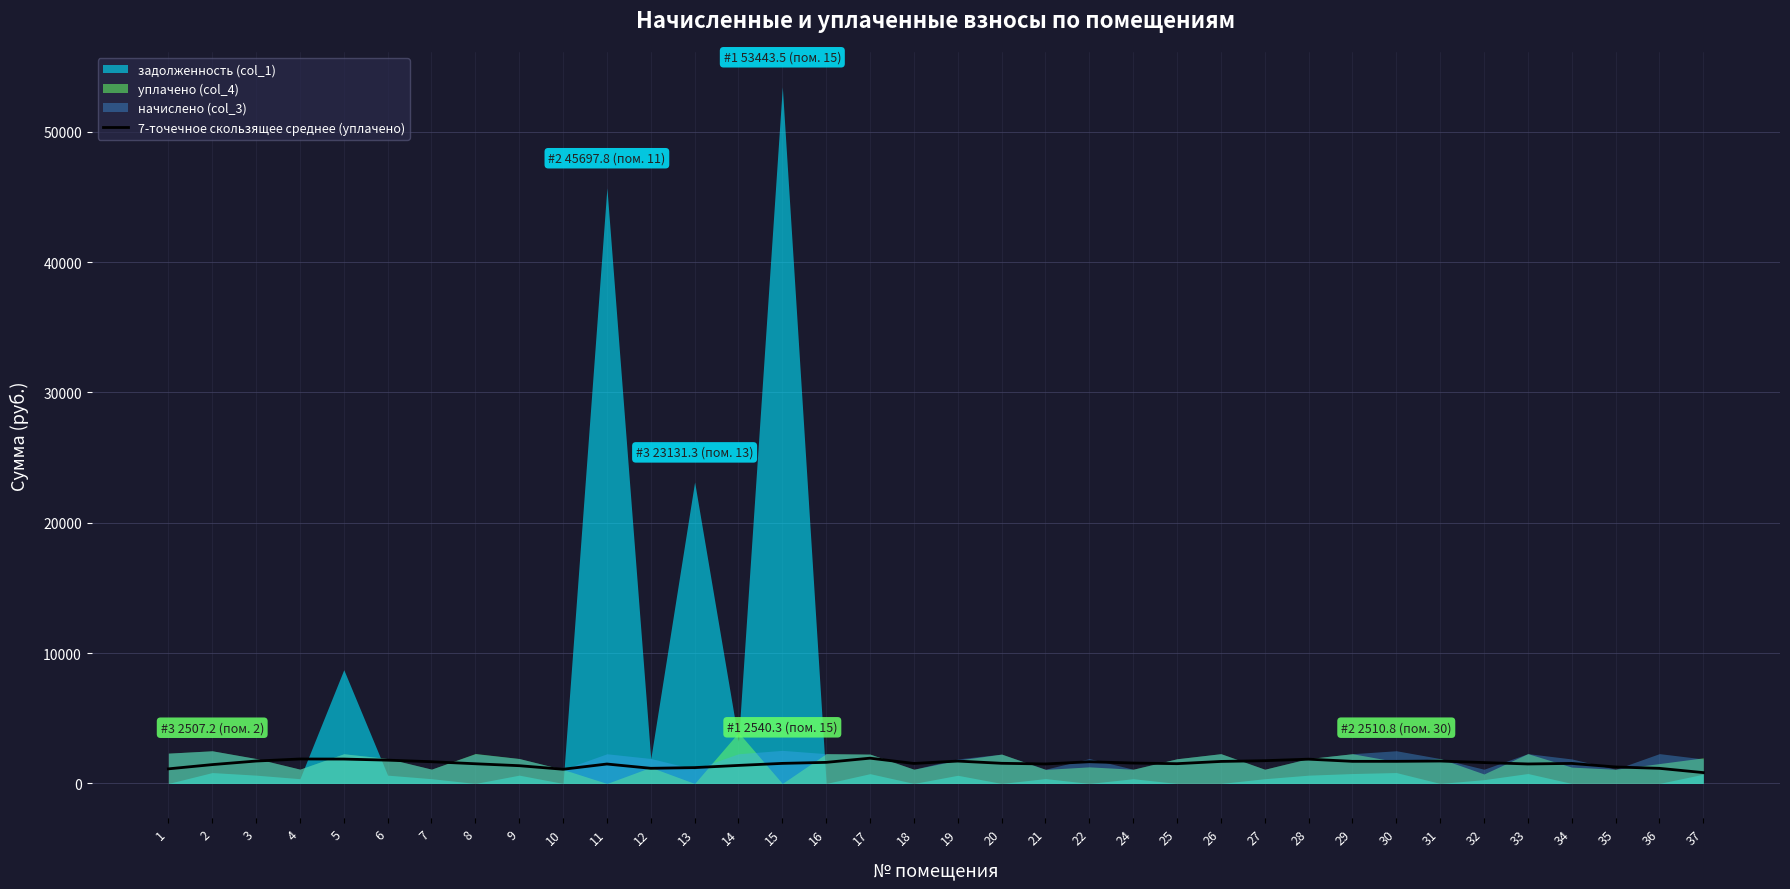

What is the difference between the values at 27 and 24?

180.3